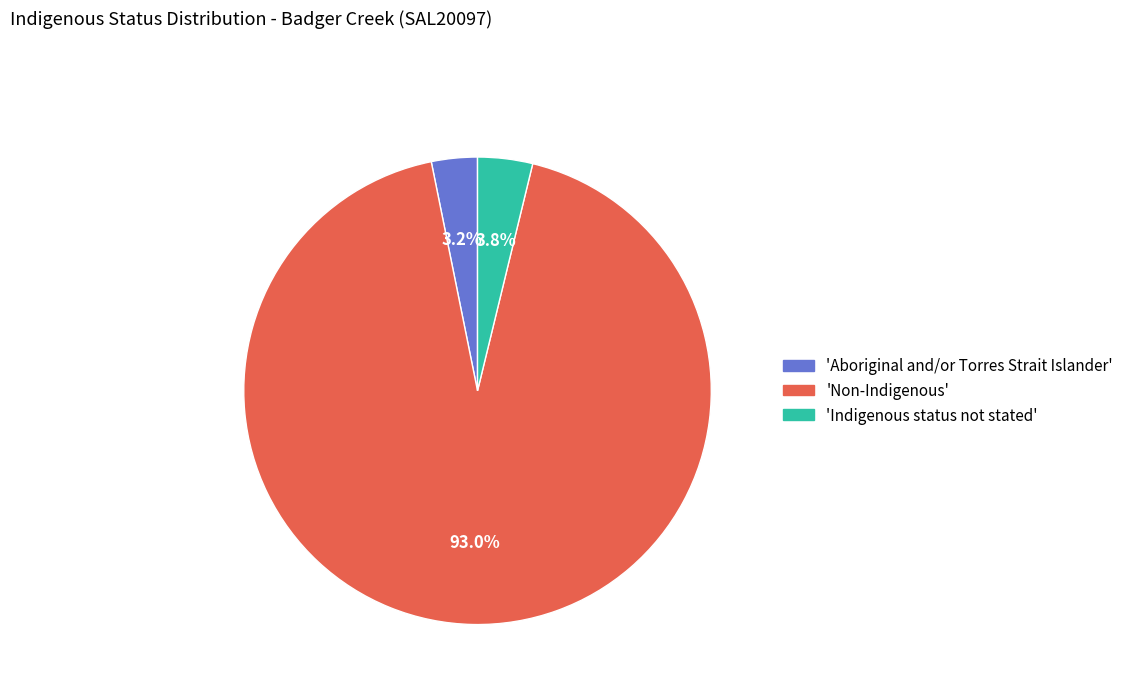

Is there a majority slice in this chart?

Yes